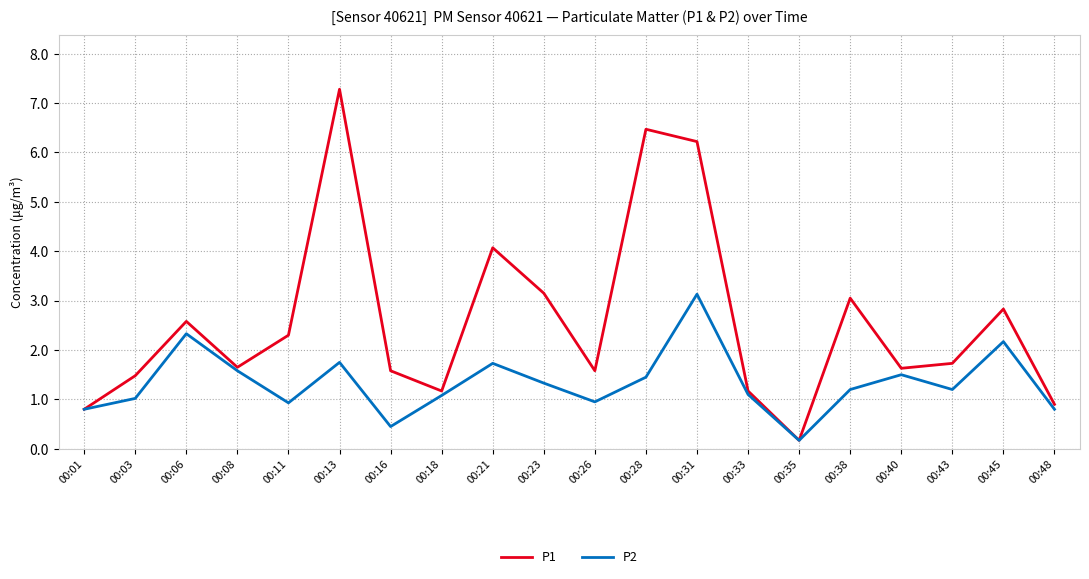

Which category has the highest value in the P2 series?

00:31